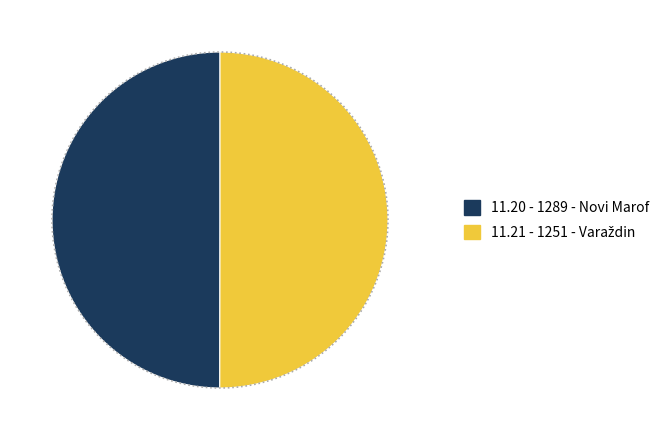

Does 1289 - Novi Marof represent more than half of the total?

No